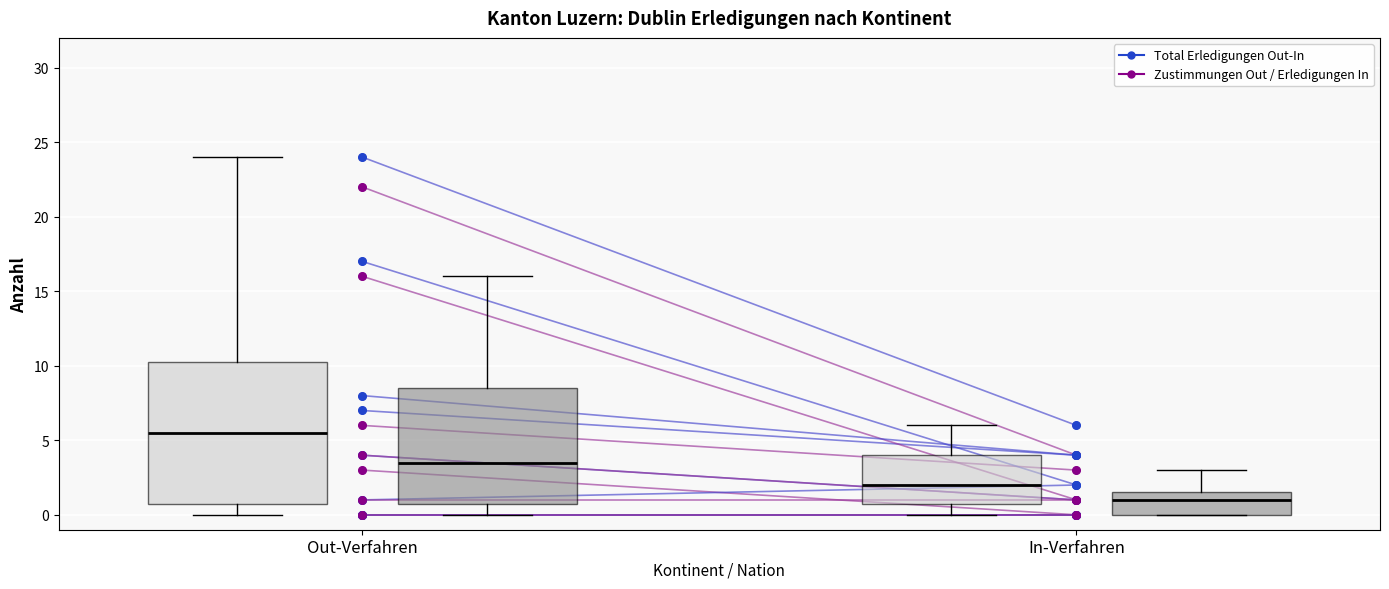

Which series has the largest total across all categories?

Total Erledigungen Out-In